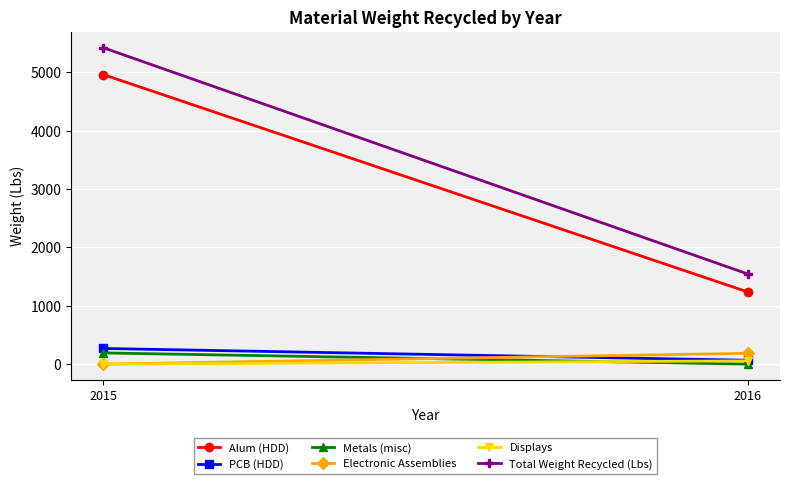

What is the greatest value displayed?

5420.2